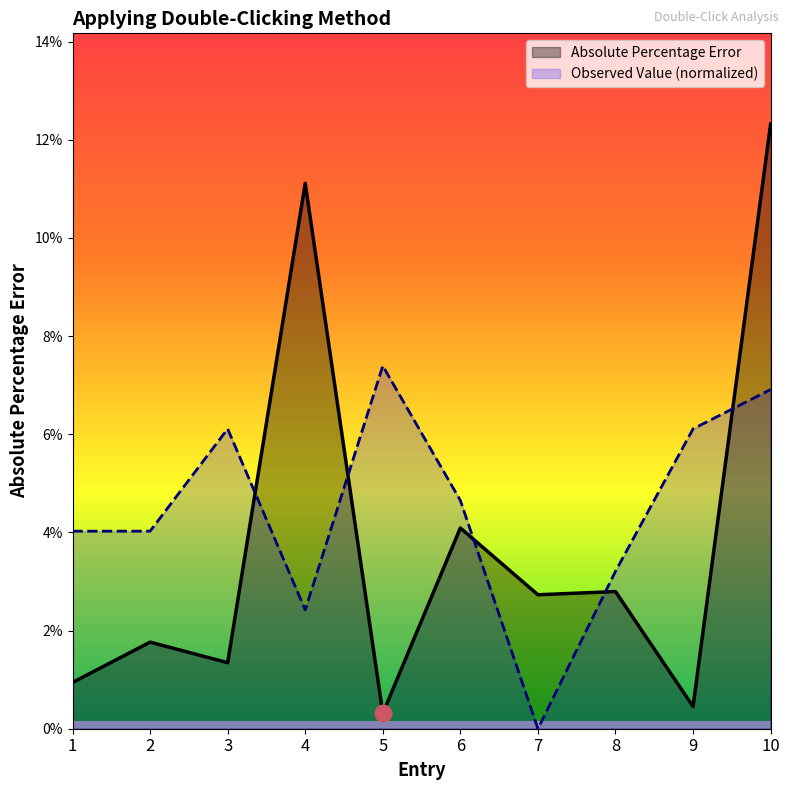

Is the value of Absolute Percentage Error at 7 greater than the value of Observed Value at 3?

No